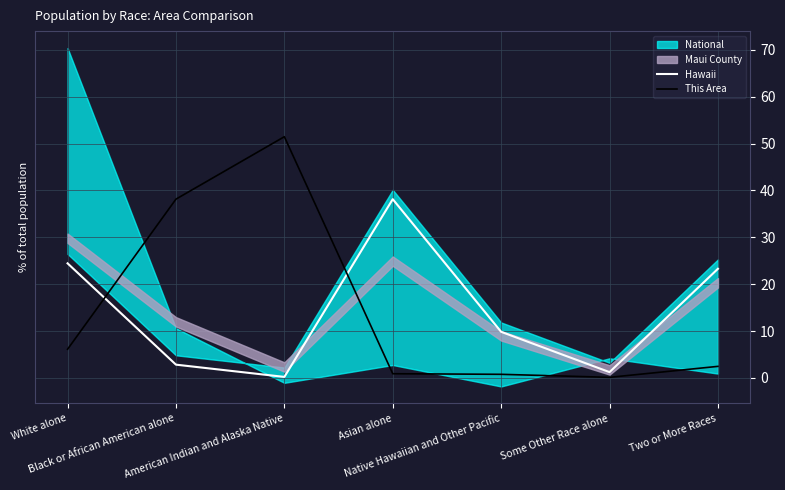

Which series has the largest total across all categories?

Hawaii